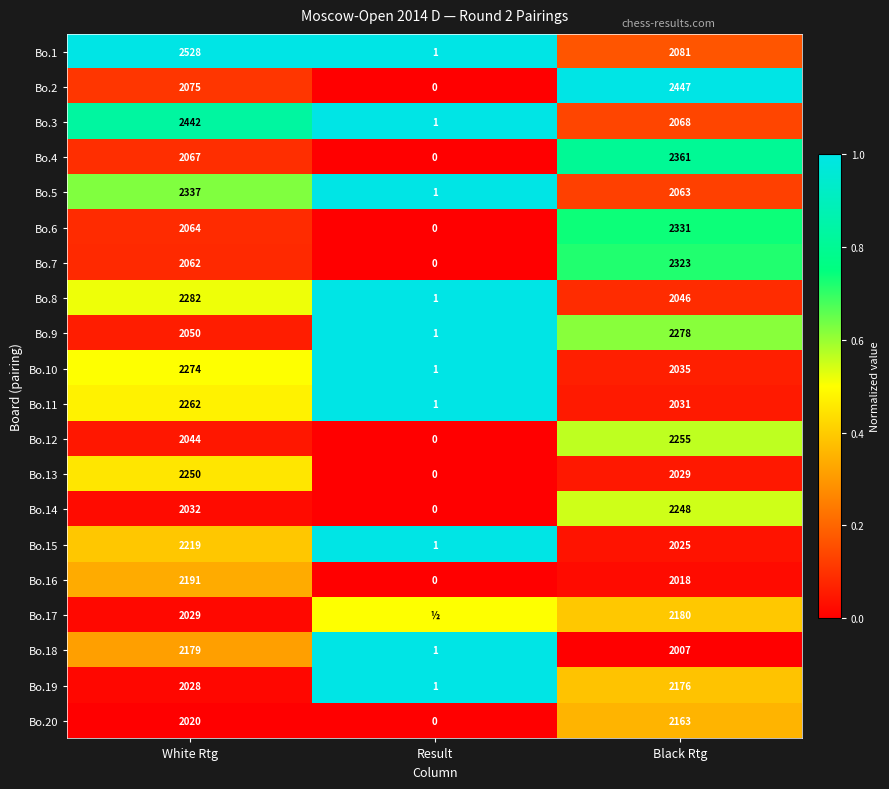

How many Bo.11 values are between 1 and 2262?

3